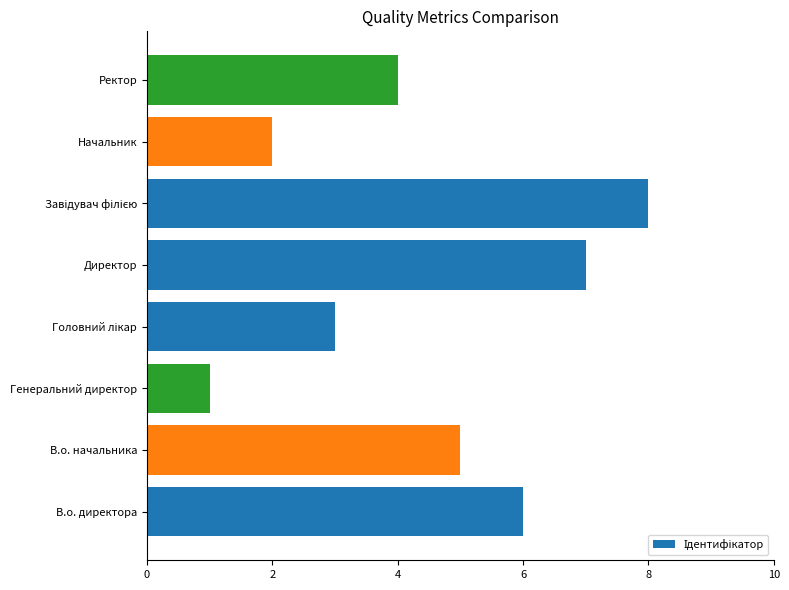

Is it true that the value at Начальник is 2?

True